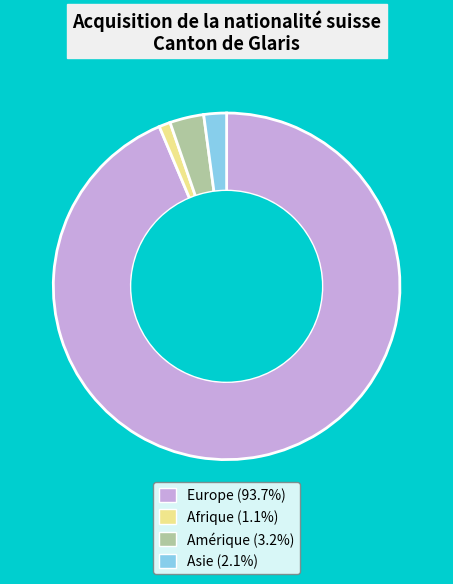

Does any single category account for the majority?

Yes